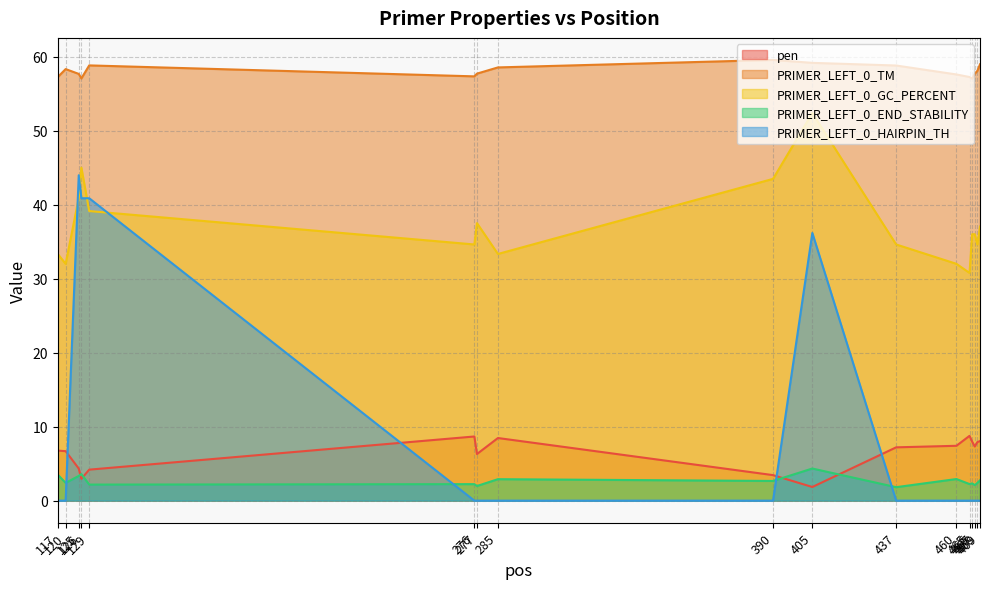

What is the maximum value shown in the chart?

59.6